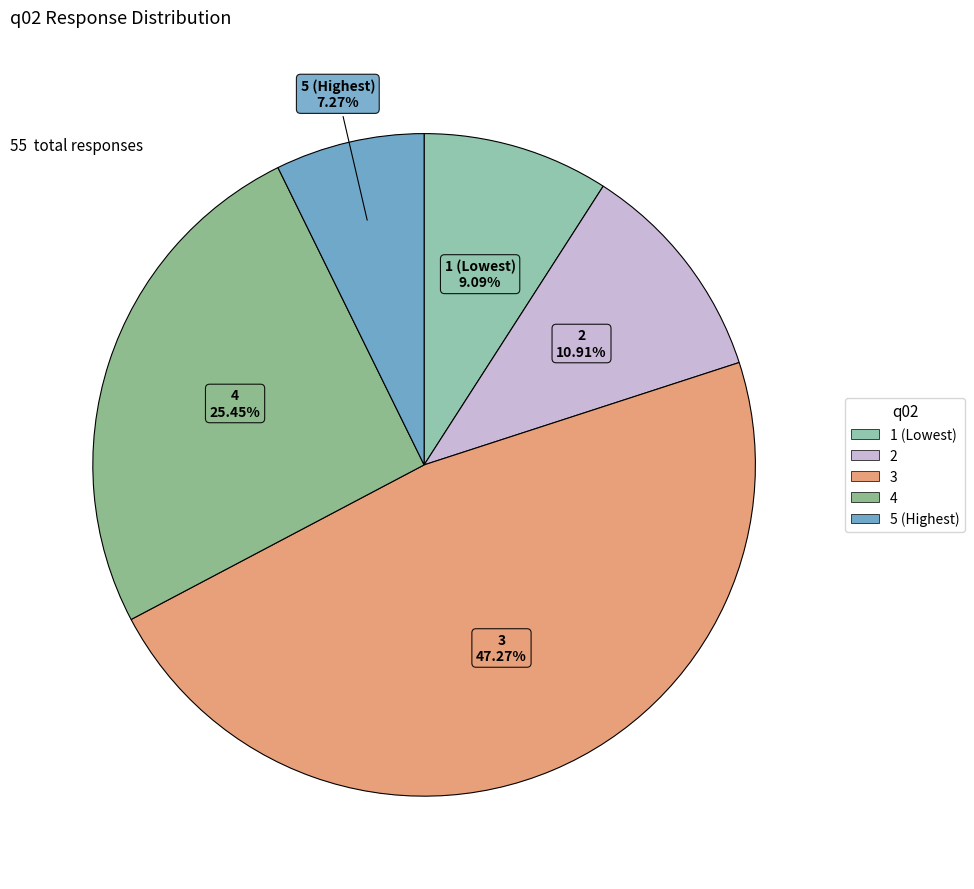

How many slices are in this pie chart?

5